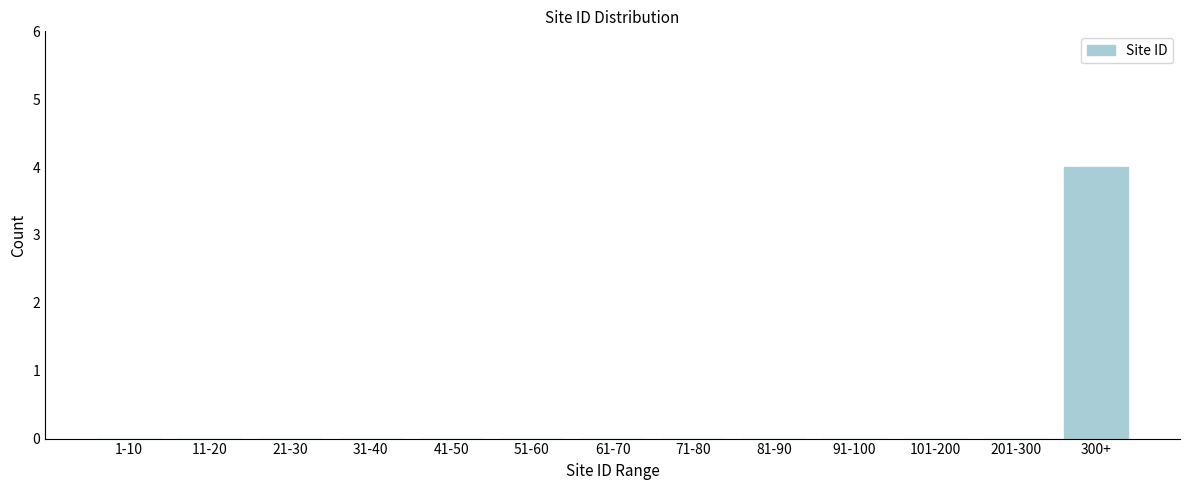

Reading left to right, transcribe all the data shown in this chart.

1-10=0	11-20=0	21-30=0	31-40=0	41-50=0	51-60=0	61-70=0	71-80=0	81-90=0	91-100=0	101-200=0	201-300=0	300+=4